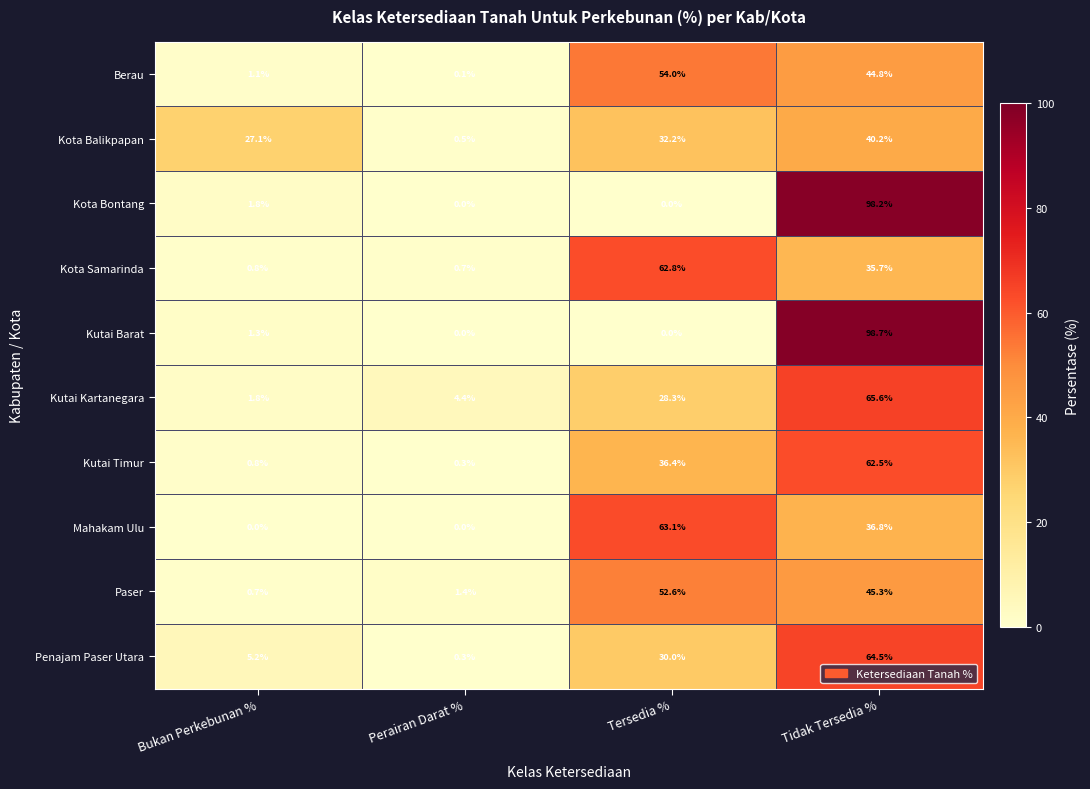

What is the difference between the maximum and minimum values in the Berau series?

53.9